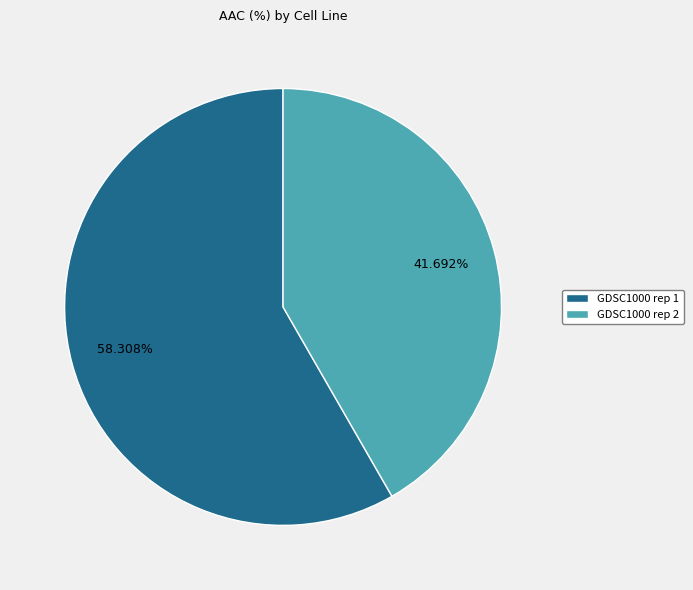

Which category has the biggest portion of the pie?

GDSC1000 rep 1